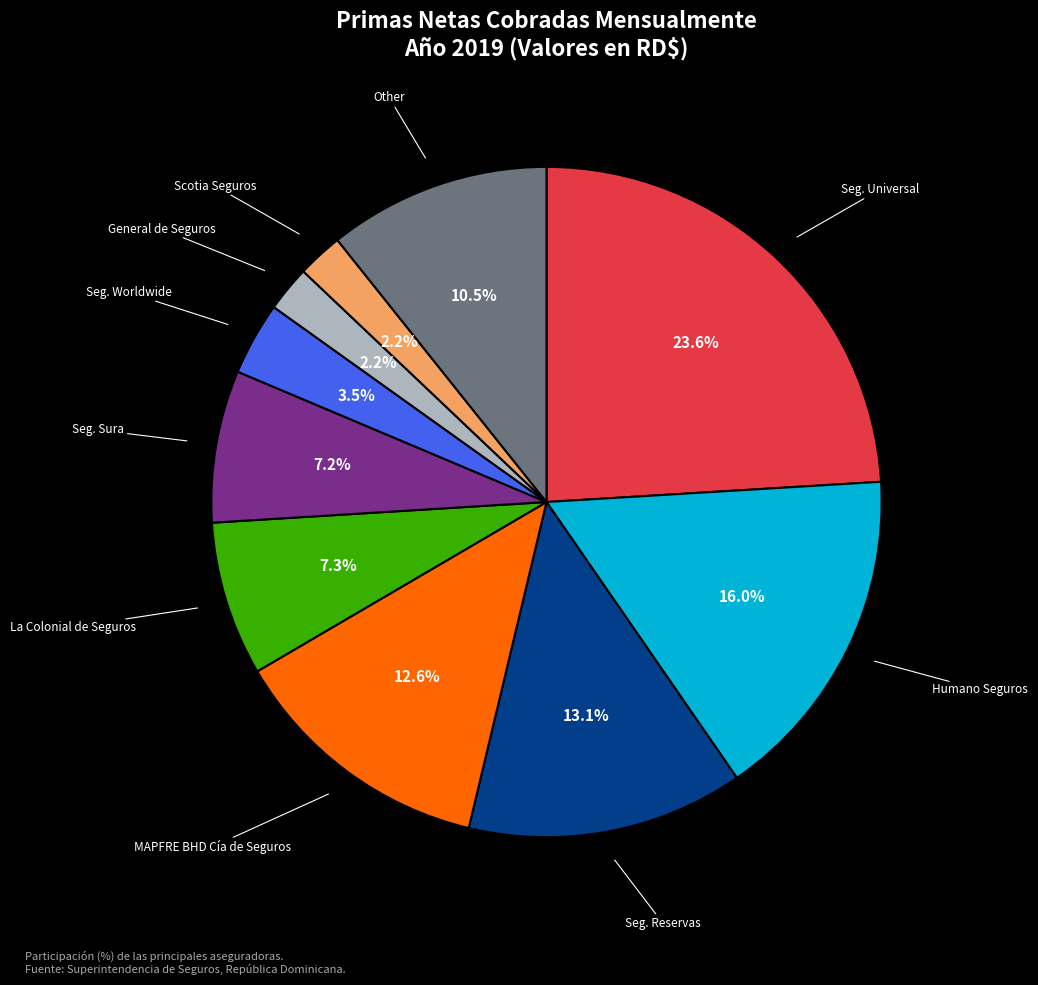

The Seguros Worldwide, S. A. slice represents 4% of the pie. True or false?

True